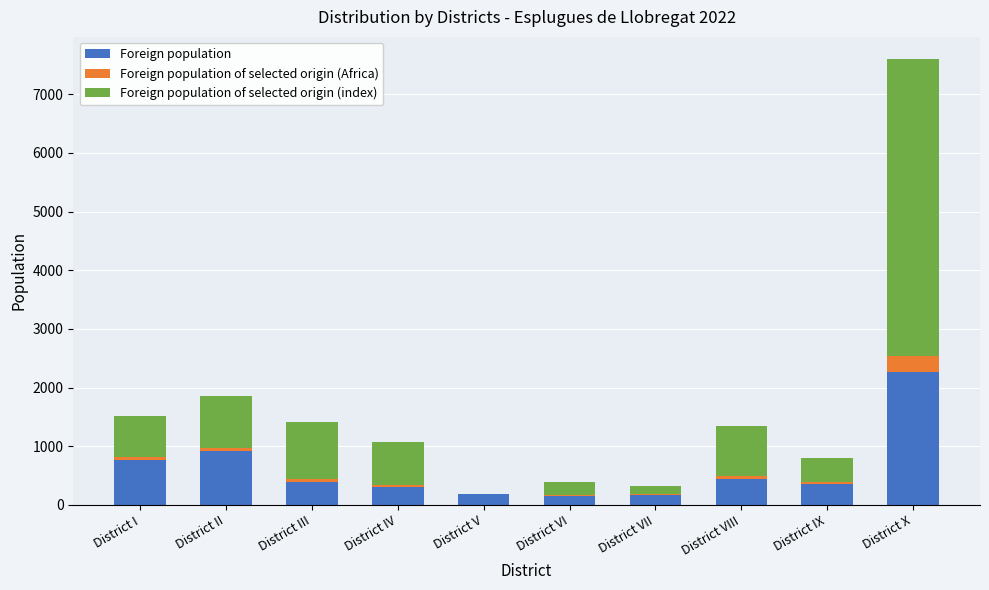

At which category is the sum across all series the highest?

District X